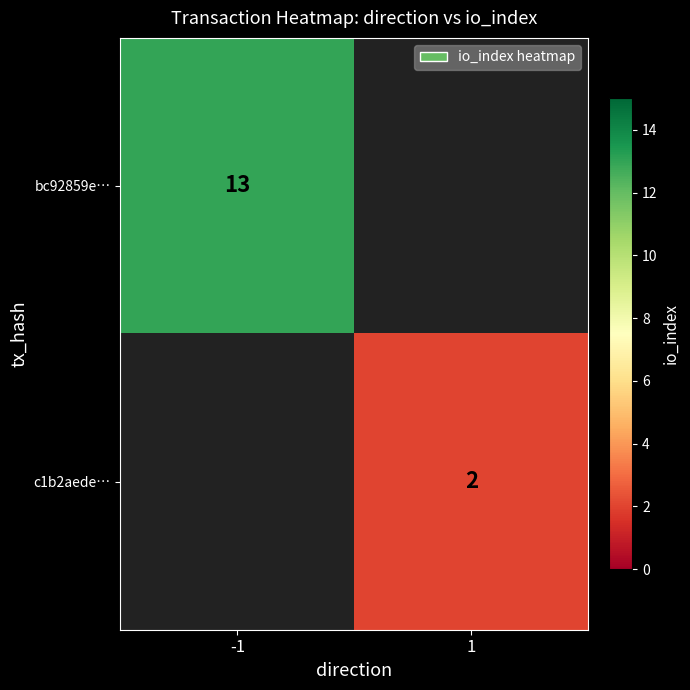

The value of c1b2aede… at 1 is 1. True or false?

False